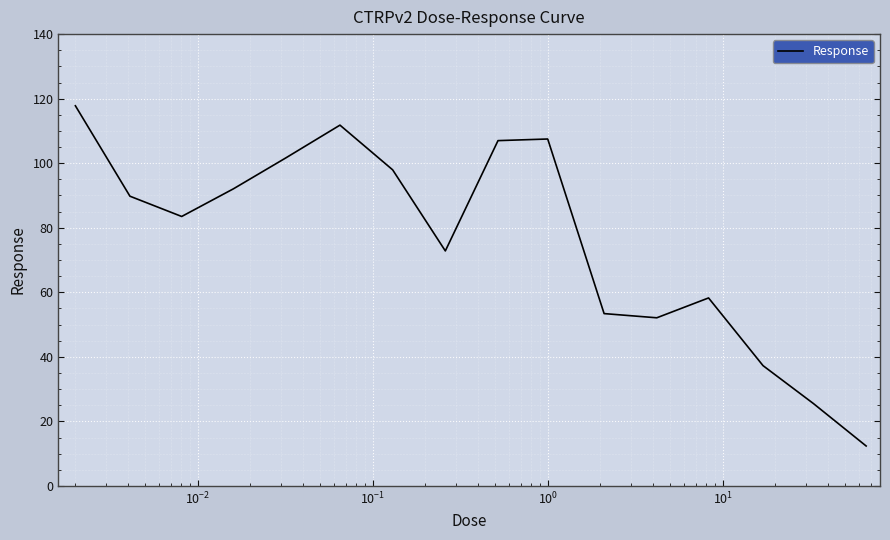

What is the minimum value shown in the chart?

12.4